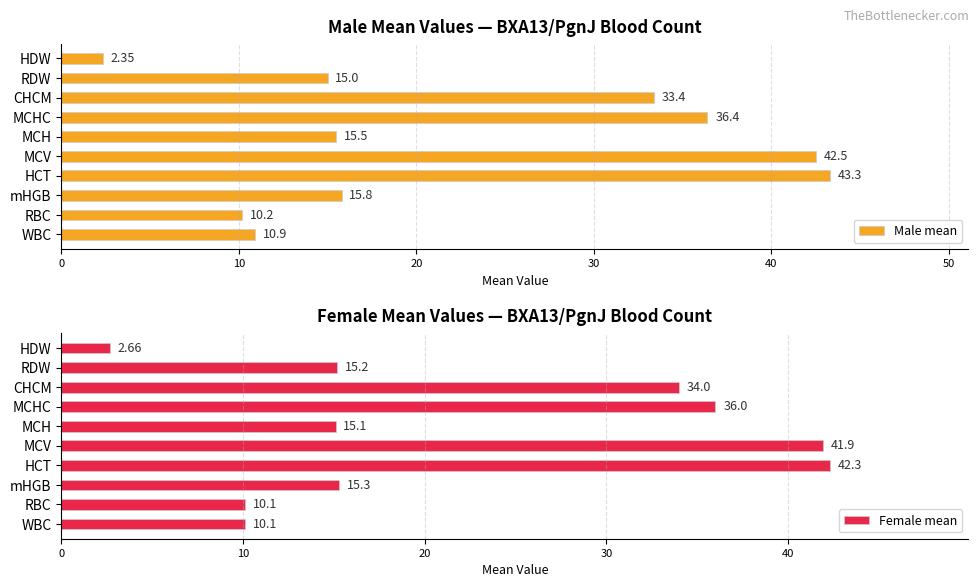

What is the difference between the second highest and second lowest values in the Male mean series?

32.3